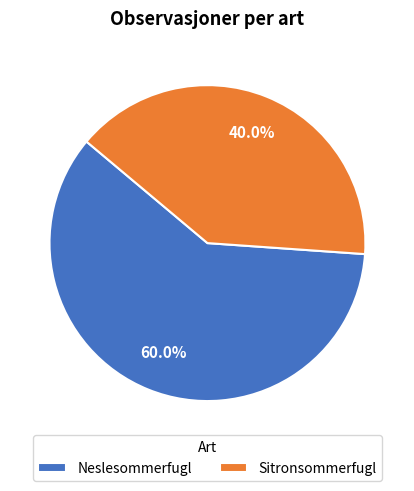

Does any single category account for the majority?

Yes